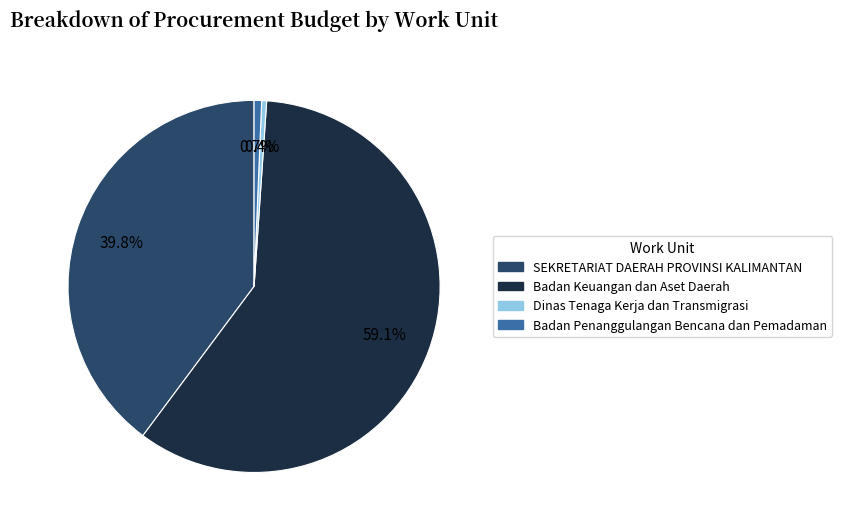

Is there any slice that represents more than half of the pie?

Yes